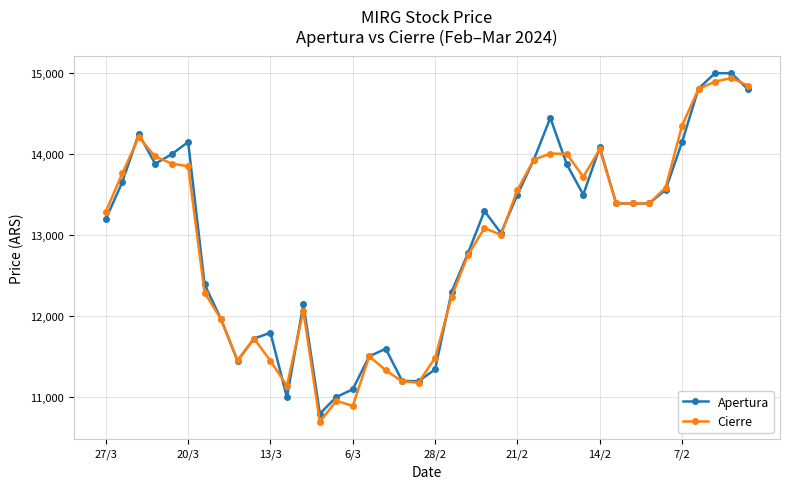

What is the value of the Cierre point at the 36th from the left?

14354.0